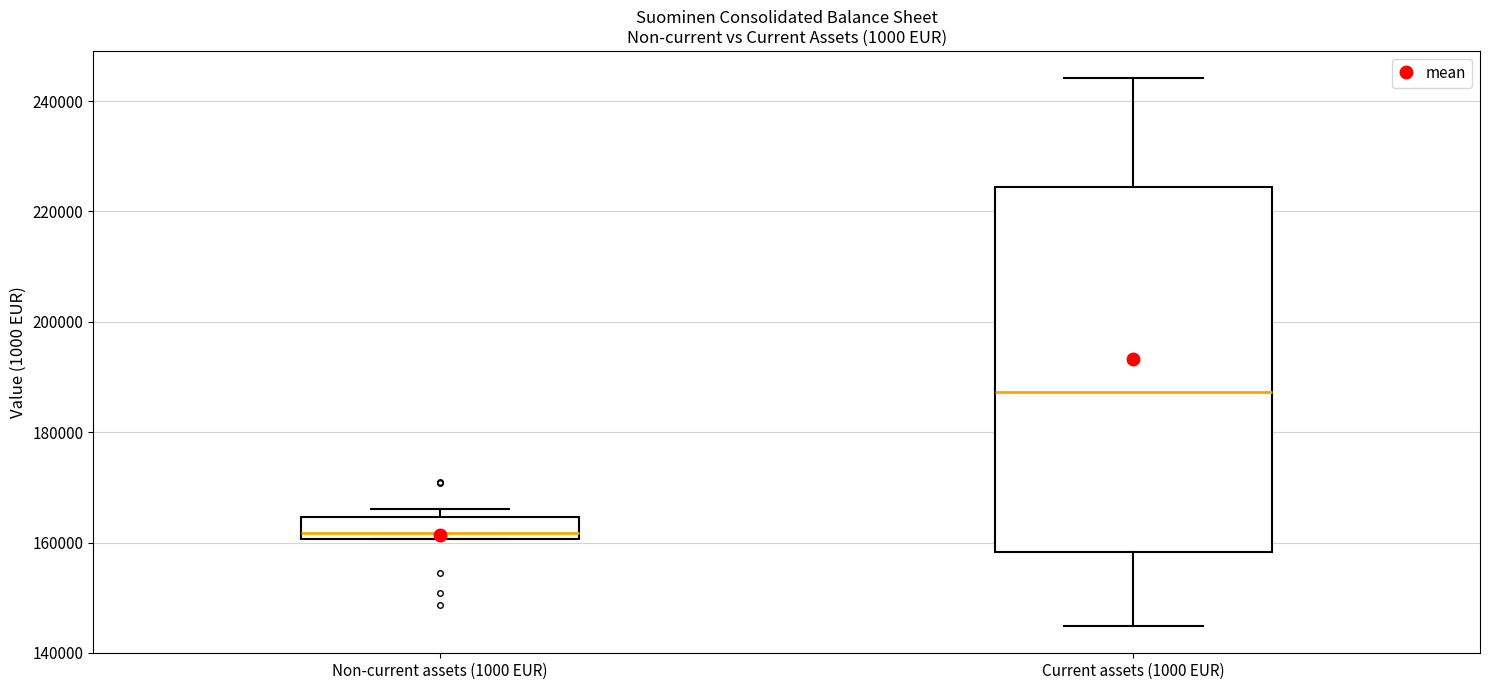

Reading left to right, read every box against the y-axis: the position of its median line, the range the box covers, and the ends of its whiskers. The values are not printed on the chart, so give them approximately, as read against the axis.

Non-current assets (1000 EUR): median 162000, box 160000 to 164000, whiskers 160000 to 166000
Current assets (1000 EUR): median 188000, box 158000 to 224000, whiskers 144000 to 244000